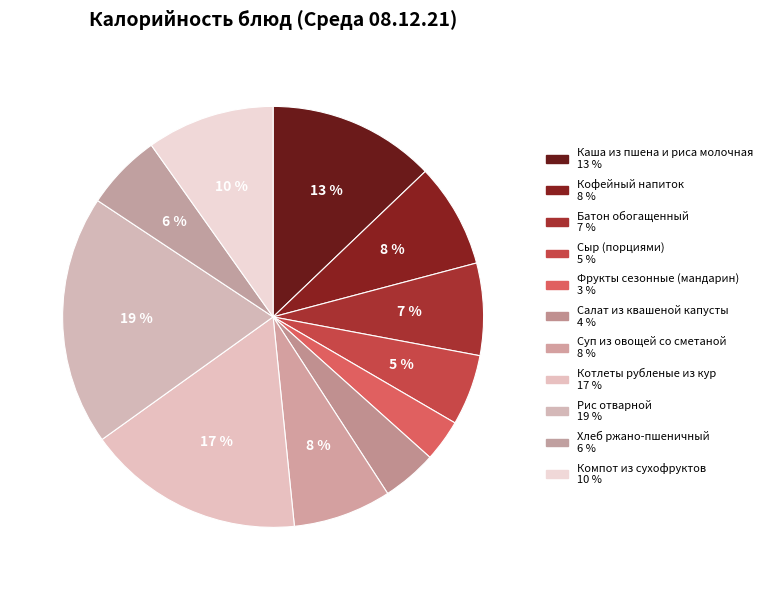

Count the number of slices in the pie.

11